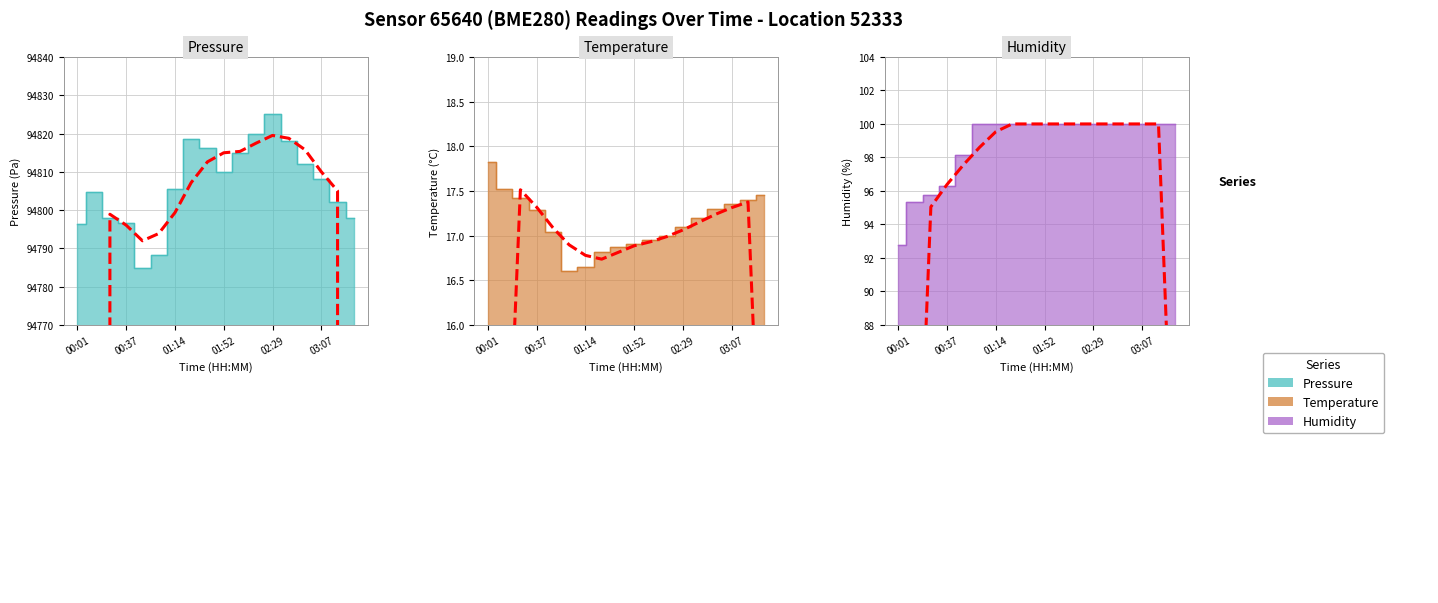

True or false: pressure and temperature intersect in this chart.

False